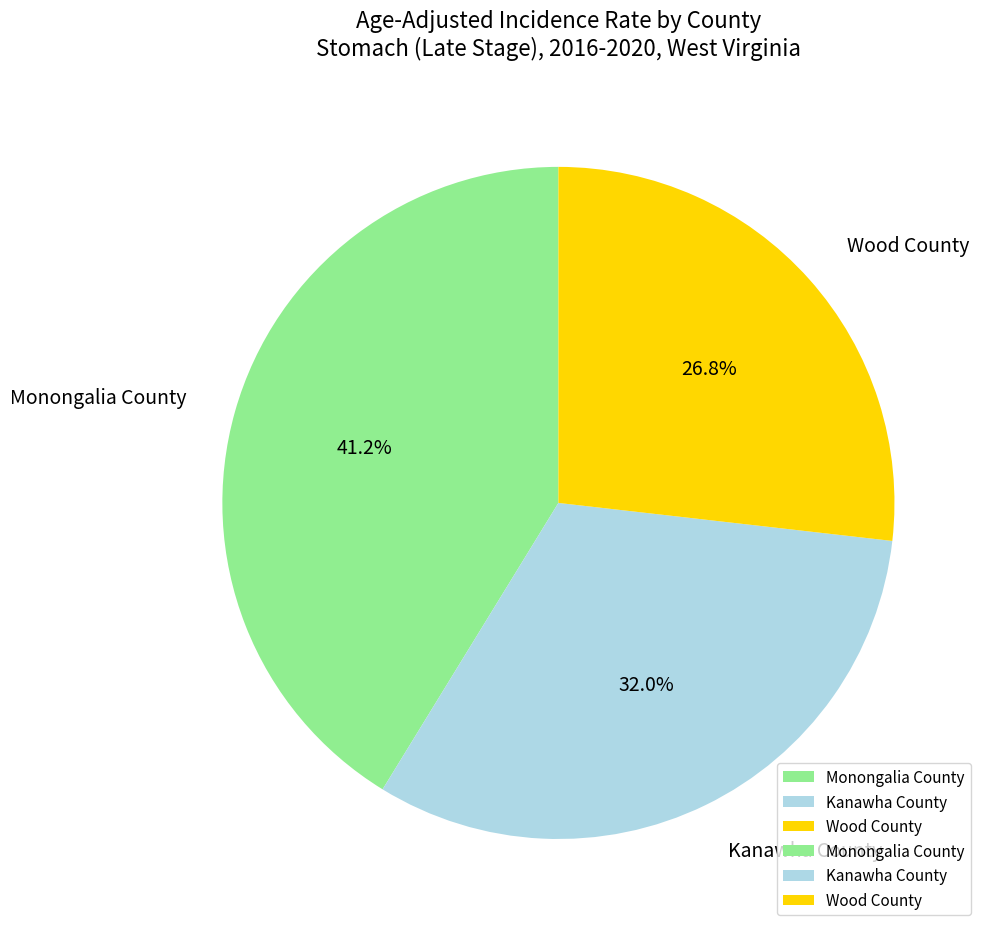

The Monongalia County slice represents 41% of the pie. True or false?

True